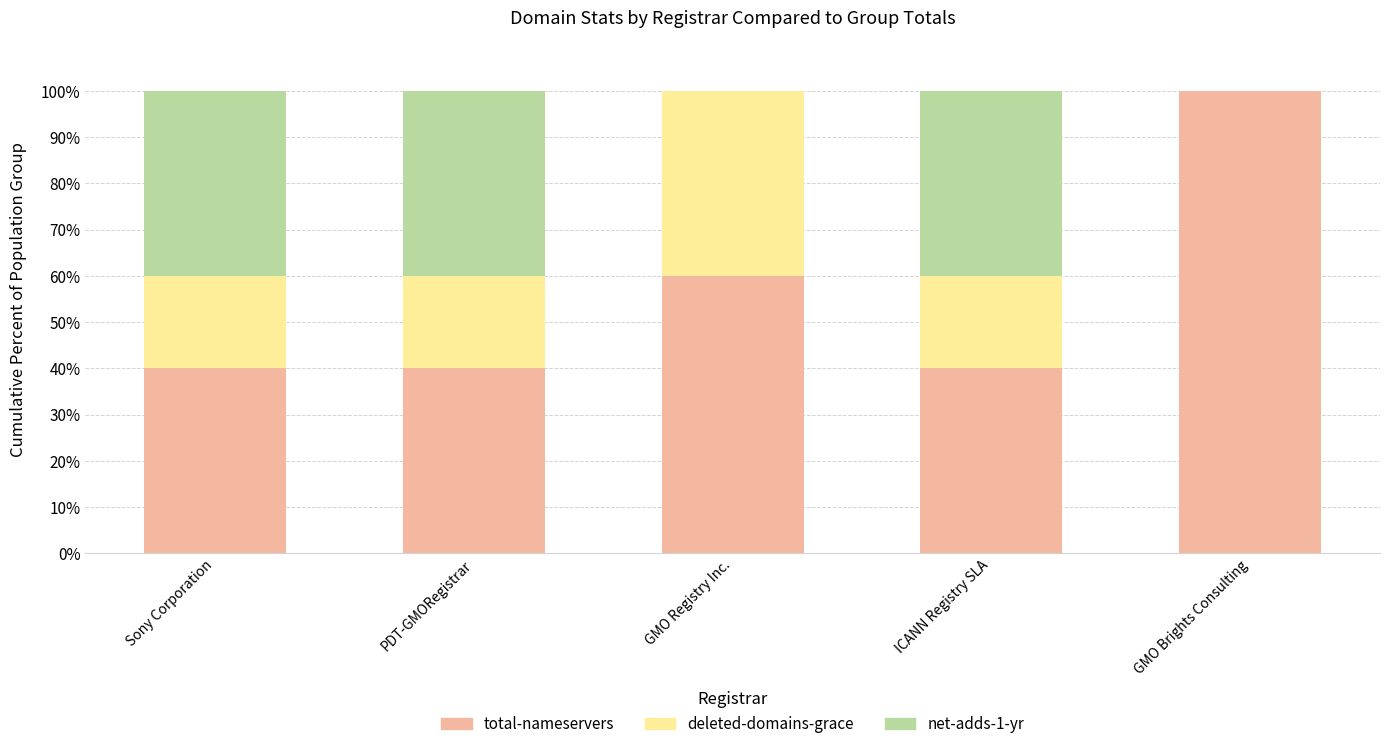

Which category has the highest value in the total-nameservers series?

GMO Brights Consulting